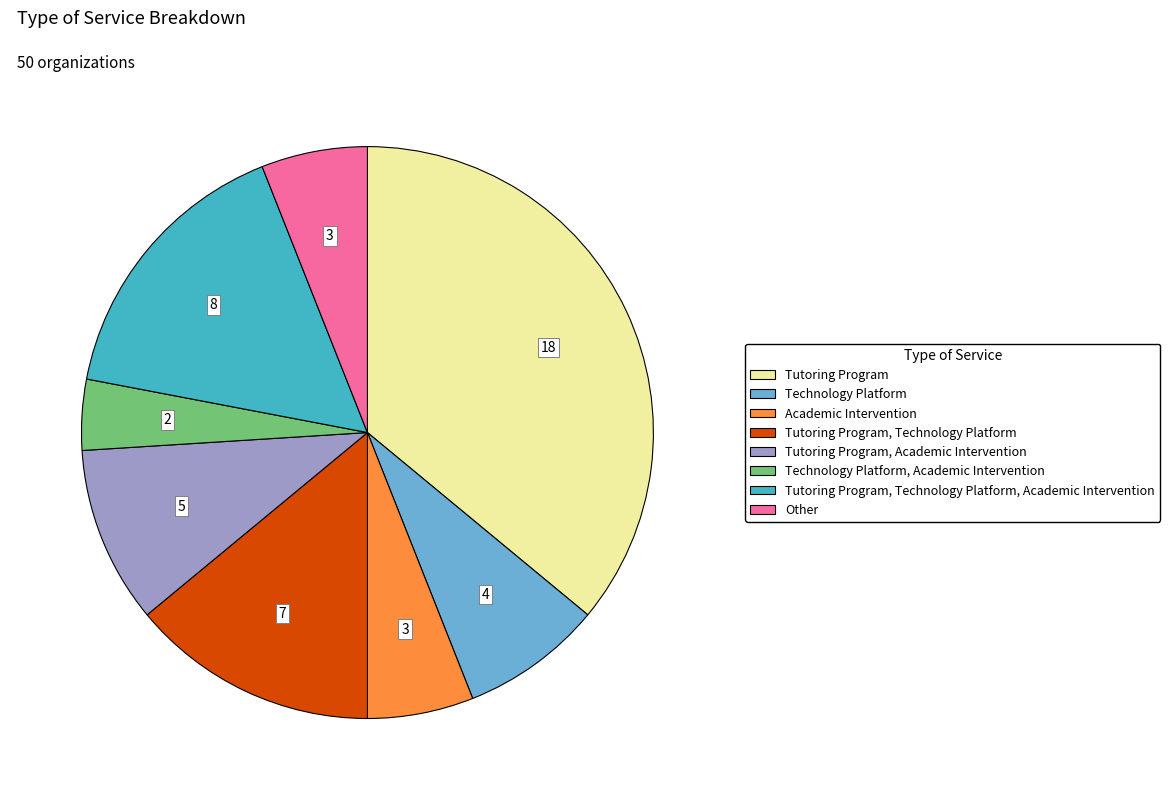

Does any single category account for the majority?

No